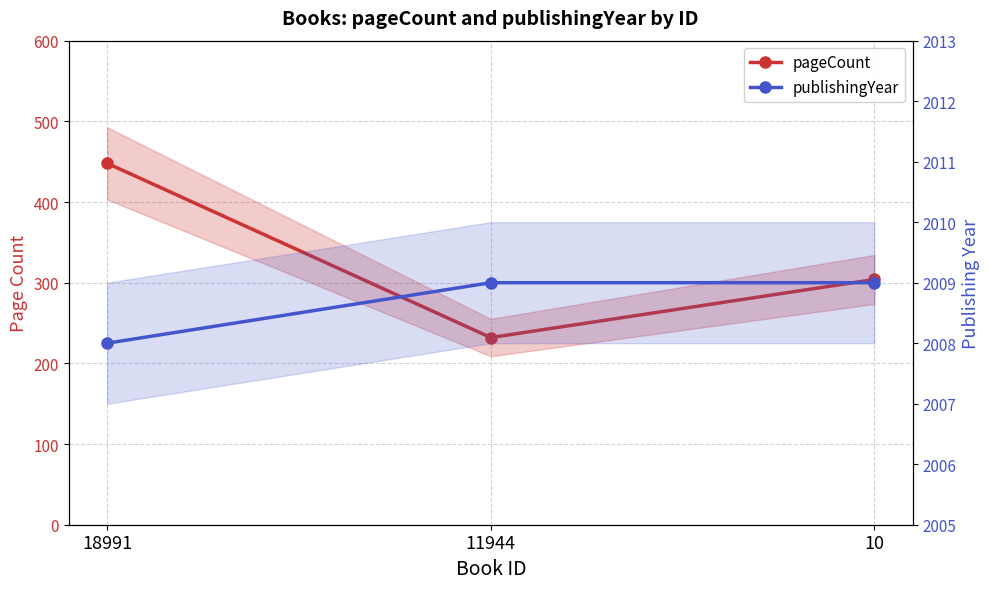

How many pageCount values are between 232 and 448?

3